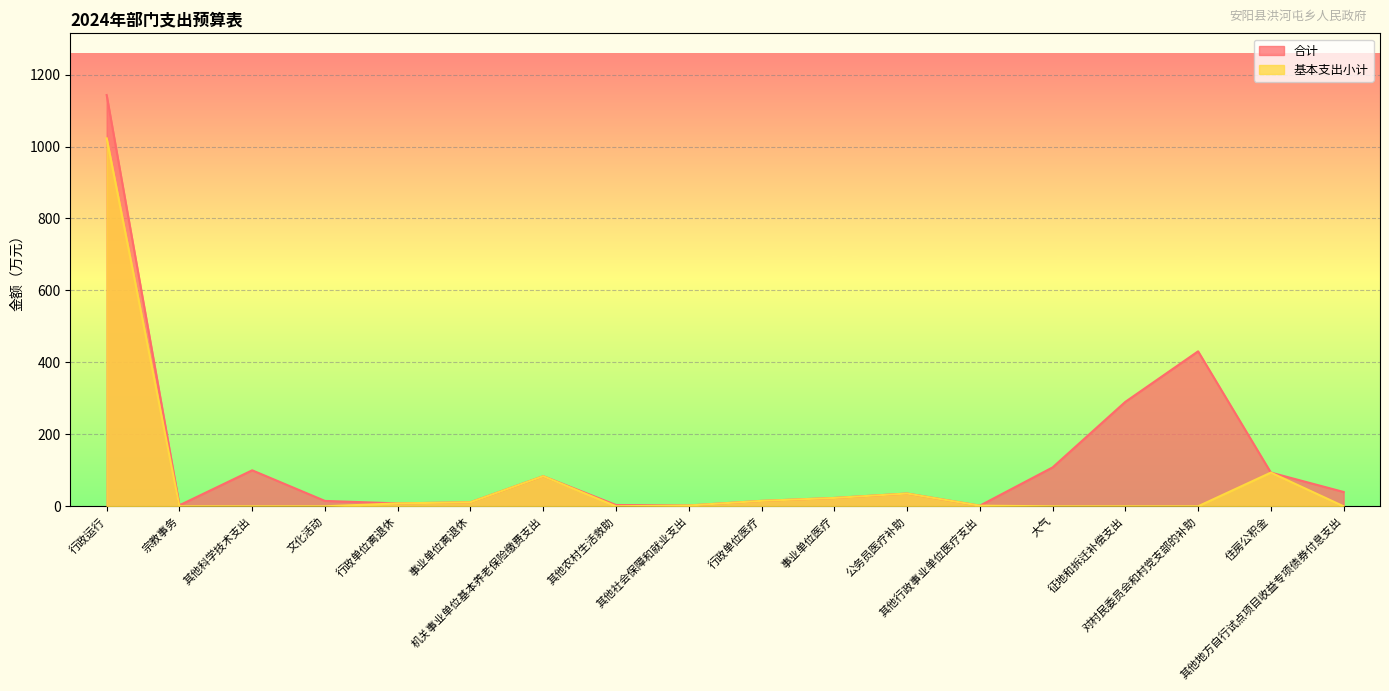

Which label corresponds to the largest value in the chart?

行政运行